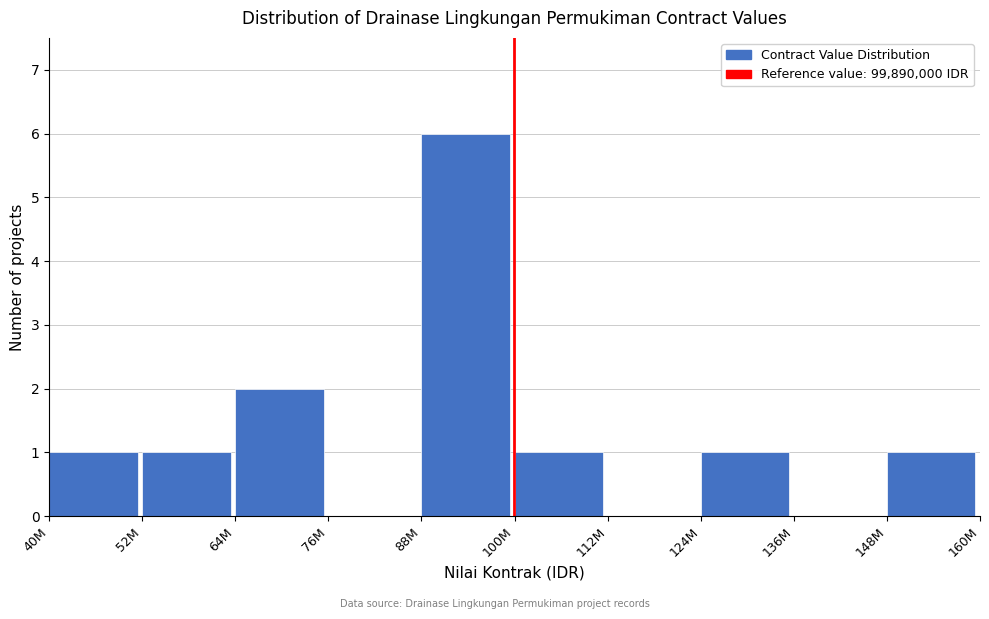

Reading left to right, transcribe all the data shown in this chart.

40M=1	52M=1	64M=2	76M=0	88M=6	100M=1	112M=0	124M=1	136M=0	148M=1